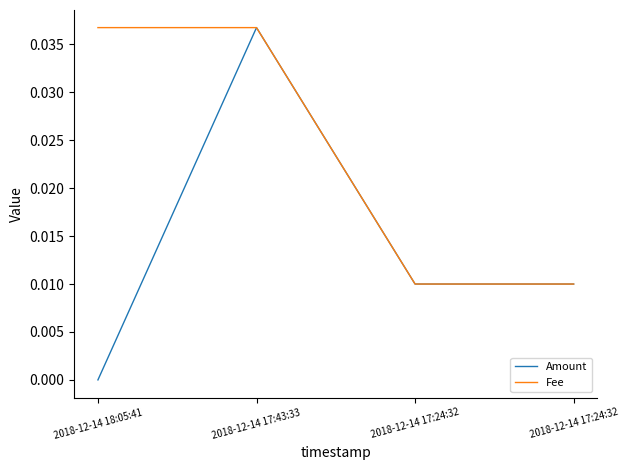

How many lines are shown in the chart?

2